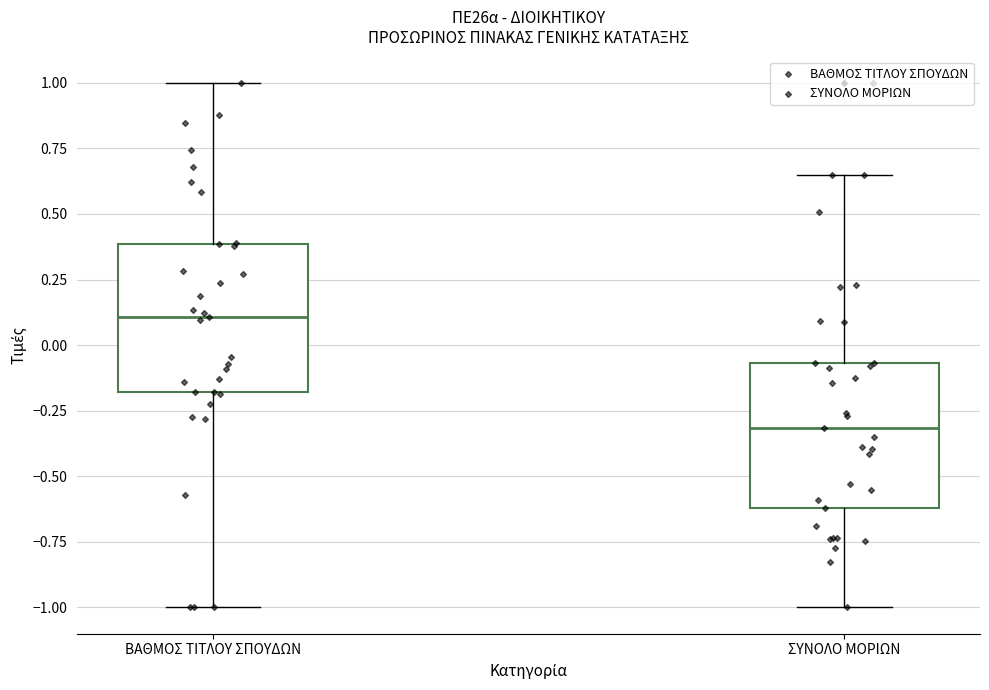

Reading left to right, read every box against the y-axis: the position of its median line, the range the box covers, and the ends of its whiskers. The values are not printed on the chart, so give them approximately, as read against the axis.

ΒΑΘΜΟΣ ΤΙΤΛΟΥ ΣΠΟΥΔΩΝ: median 0.10, box -0.20 to 0.40, whiskers -1.00 to 1.00
ΣΥΝΟΛΟ ΜΟΡΙΩΝ: median -0.30, box -0.60 to -0.05, whiskers -1.00 to 0.65